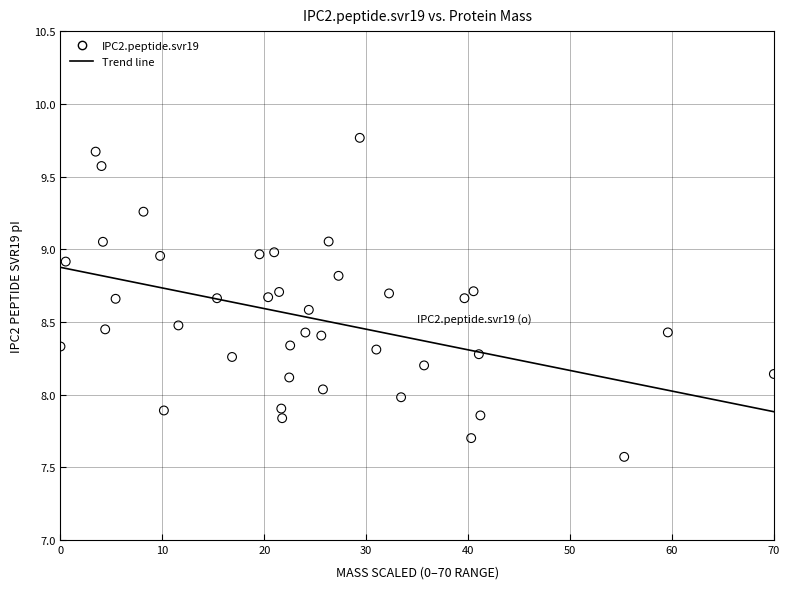

What is the range of Y values (max minus min)?

2.2